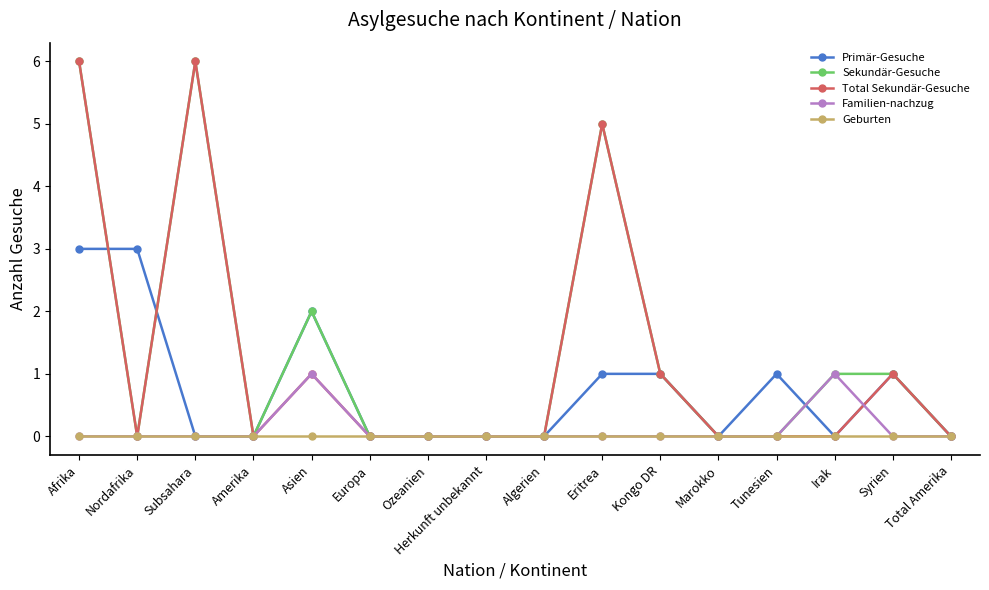

Does the chart have visible grid lines?

No